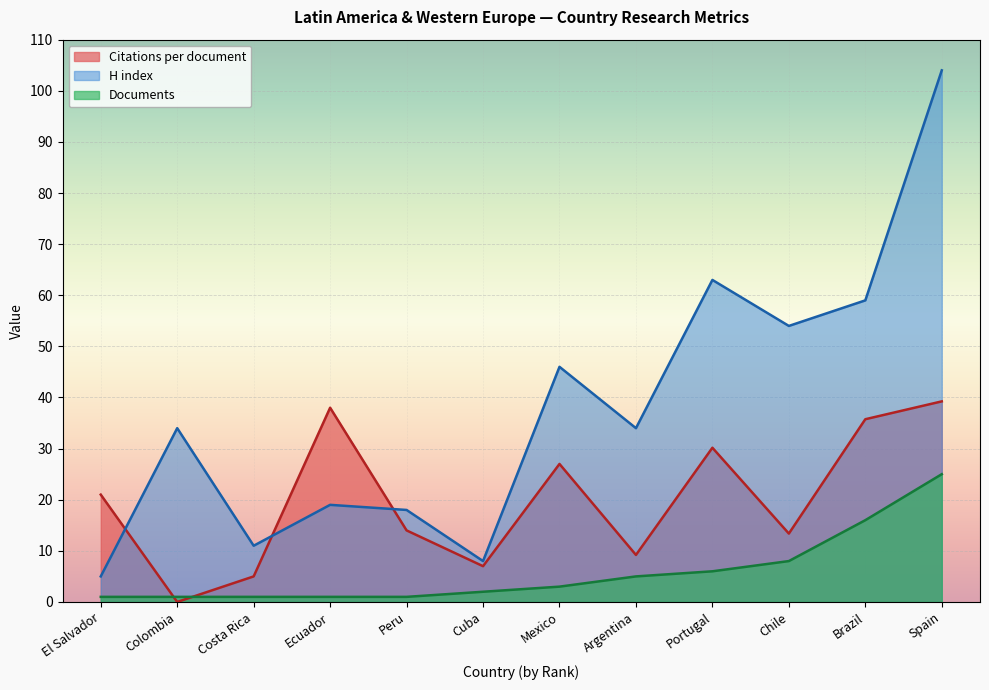

What is the approximate value of Documents at Chile?

8.0